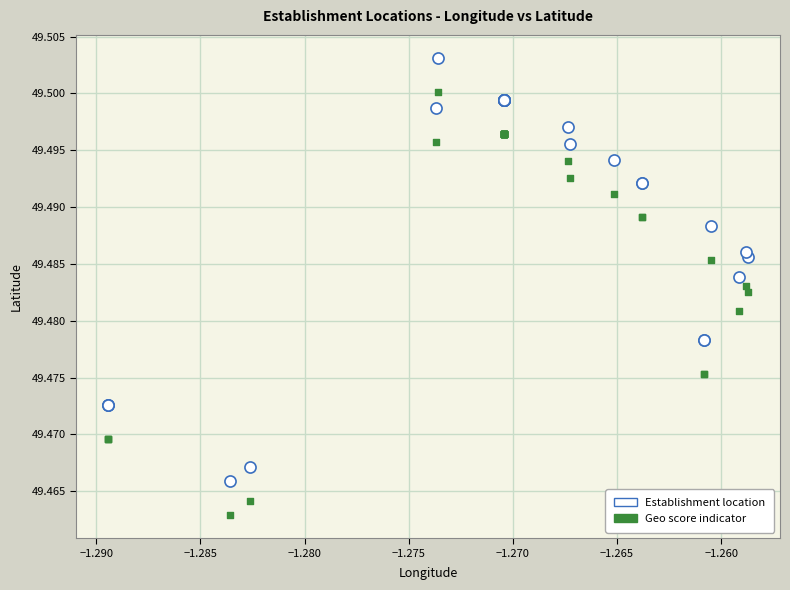

Which series contains the lowest Y value?

Geo score indicator